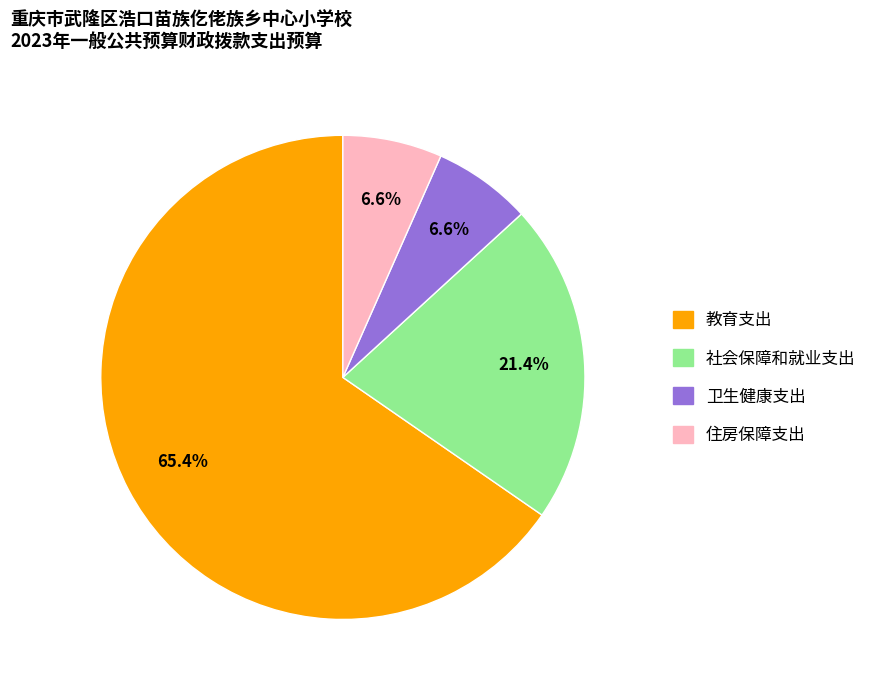

How many segments does this pie chart have?

4